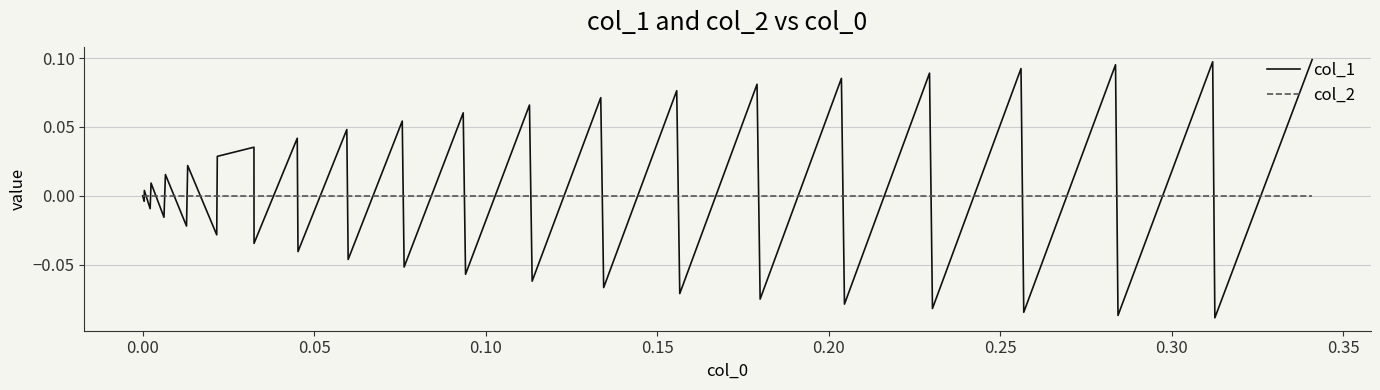

List the series in order of their peak value, lowest first.

col_2, col_1